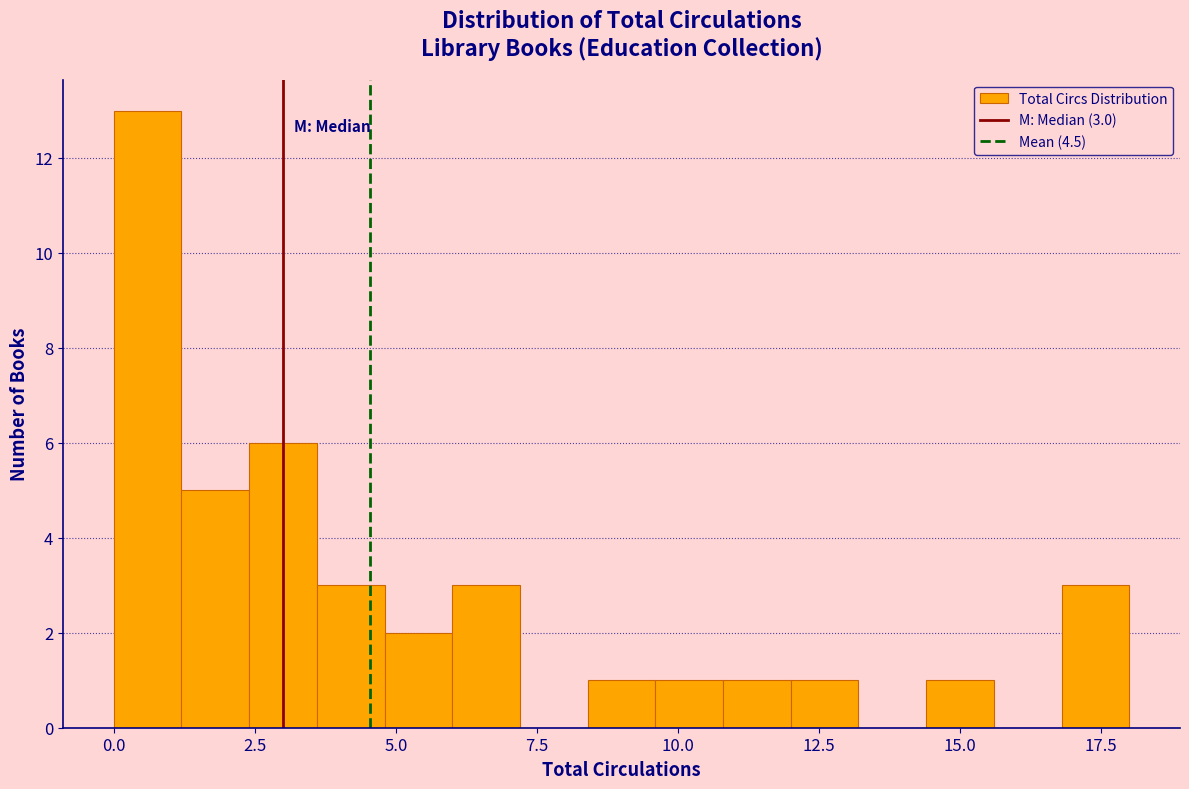

Read against the x-axis, roughly where is the centre of the tallest bar?

0.5